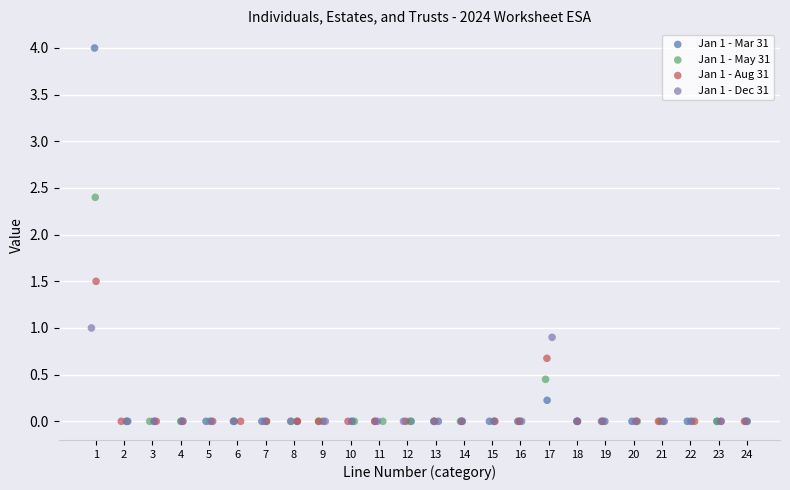

Which series contains the highest Y value?

Jan 1 - Mar 31